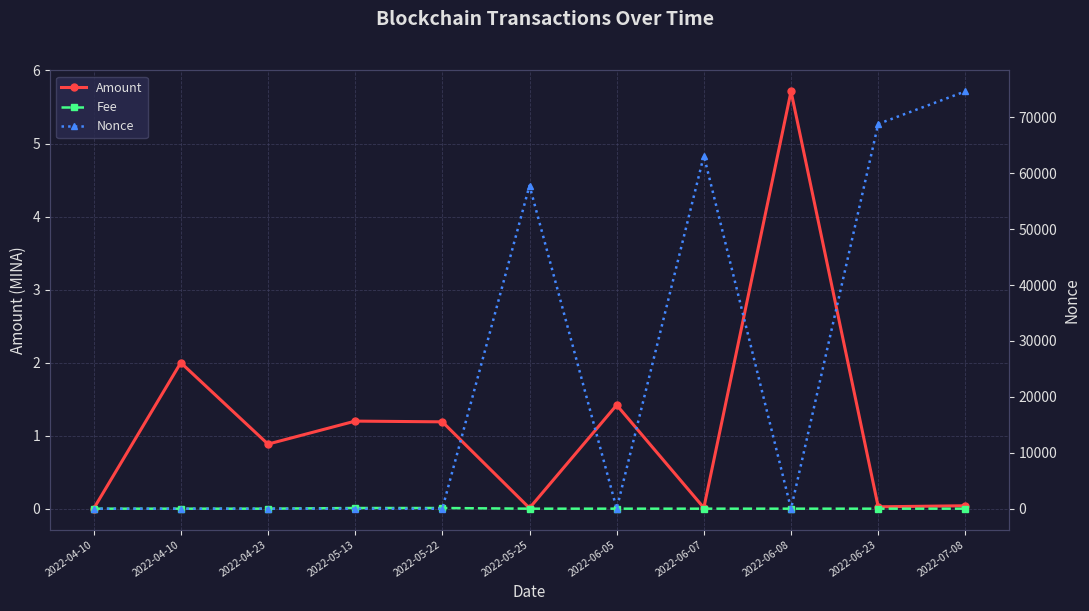

What is the label of the 1st point from the right?

2022-07-08